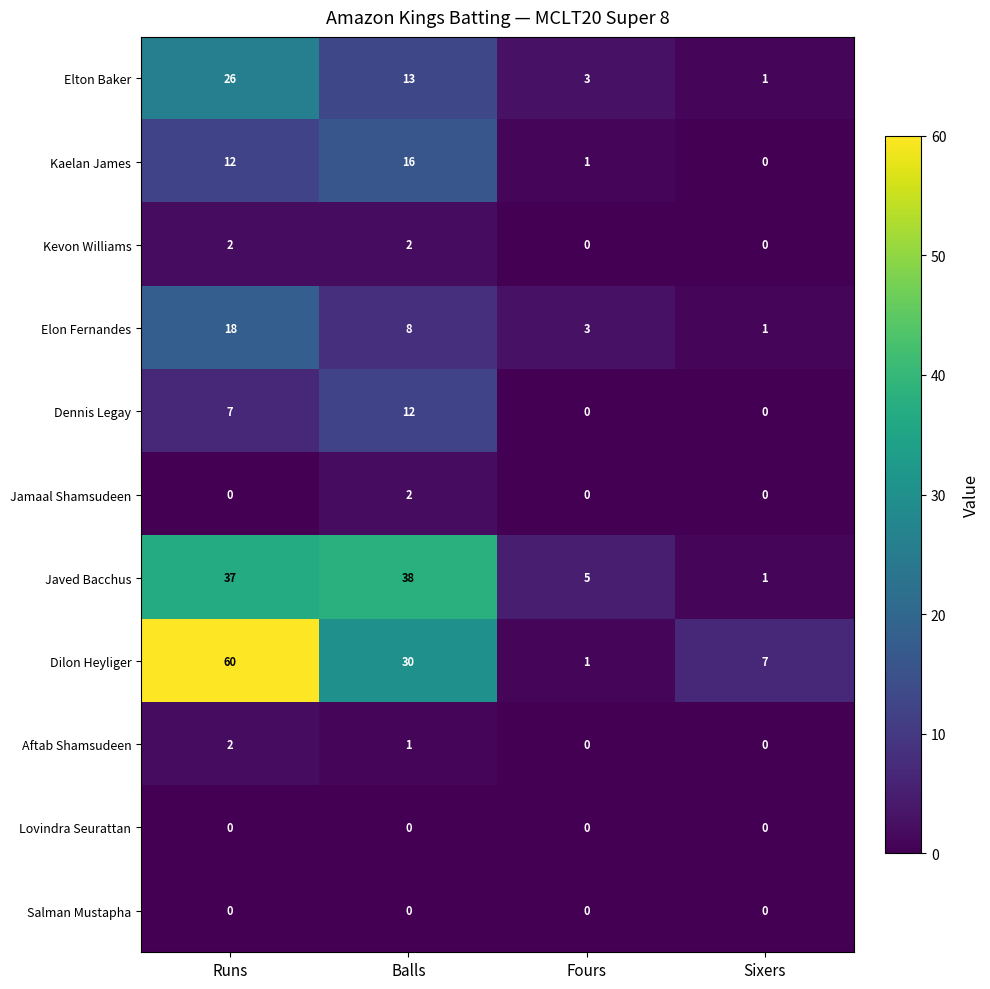

At which category is the sum across all series the highest?

Runs